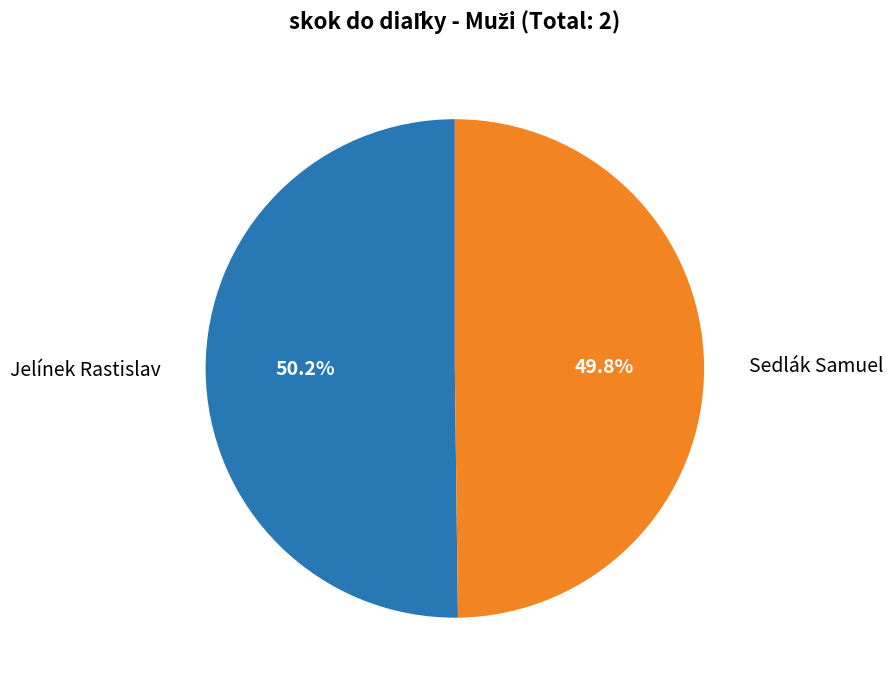

To the nearest percent, what percentage of the pie is Sedlák Samuel?

50%